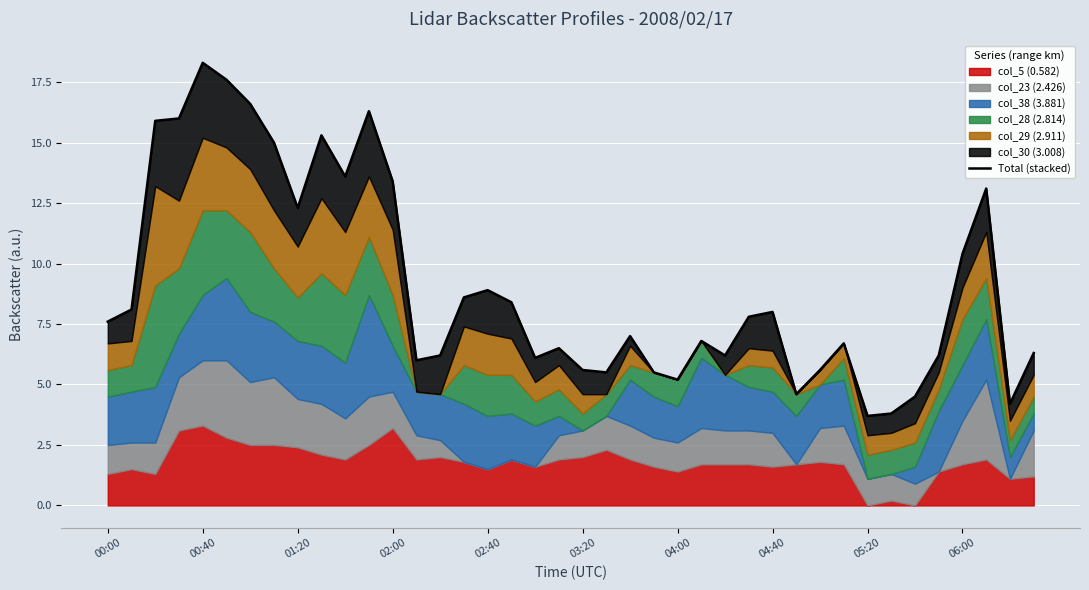

What is the maximum value shown in the chart?

18.3